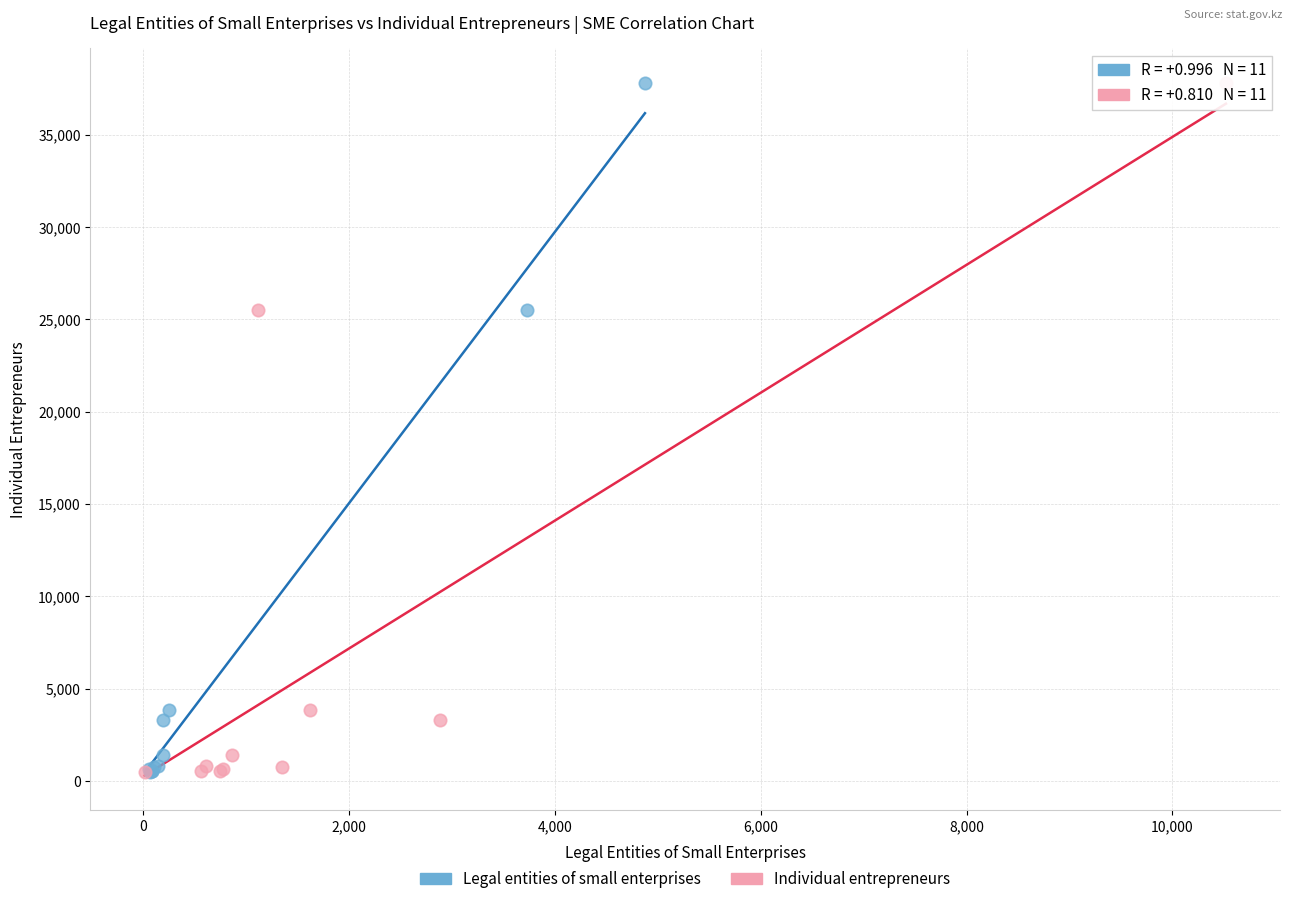

What are all the series names shown in the legend?

Legal entities of small enterprises, Individual entrepreneurs